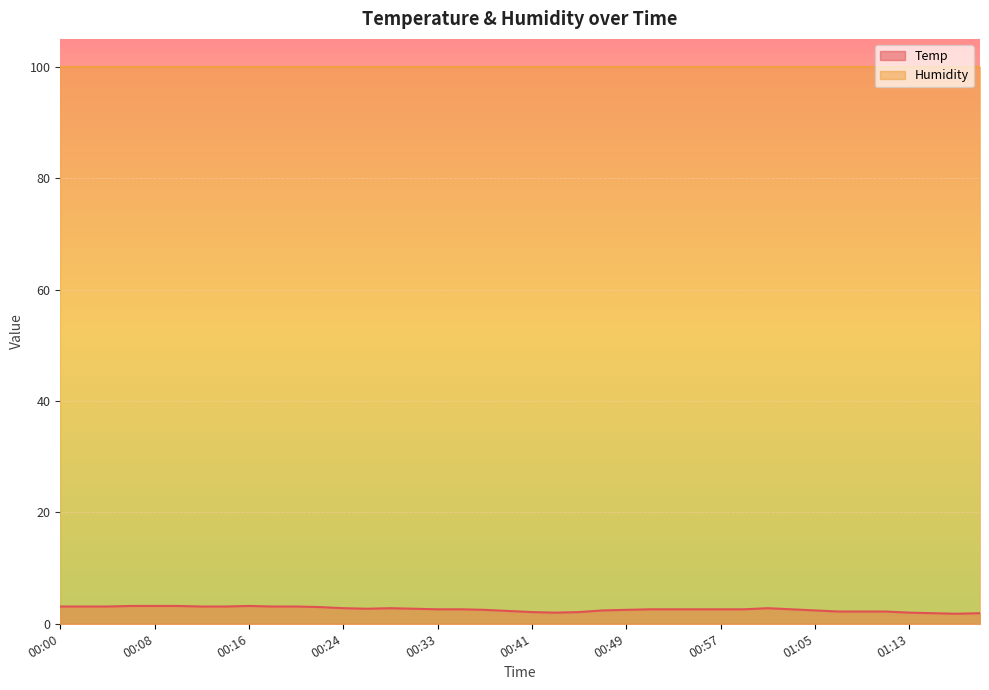

The value at 01:09 is 0.5. True or false?

False